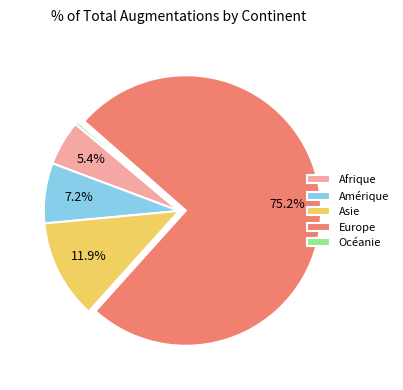

To the nearest percent, what is the average slice percentage?

20%